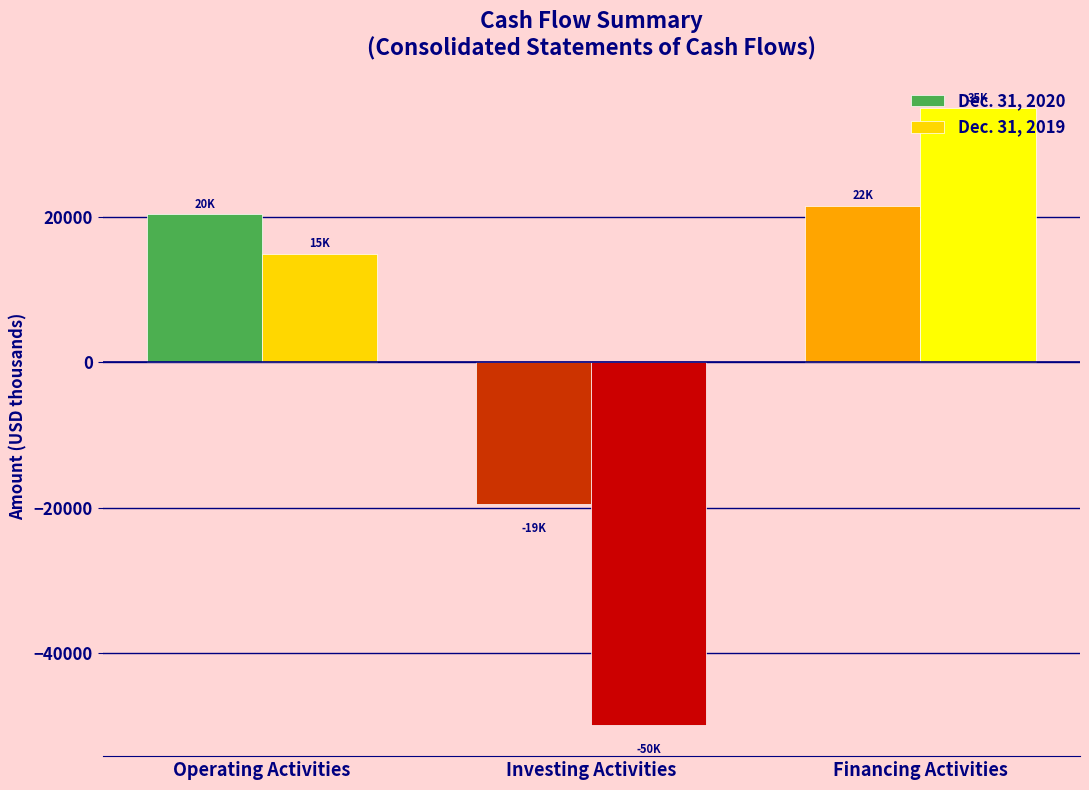

The Dec. 31, 2019 series shows 56209 at Financing Activities. True or false?

False